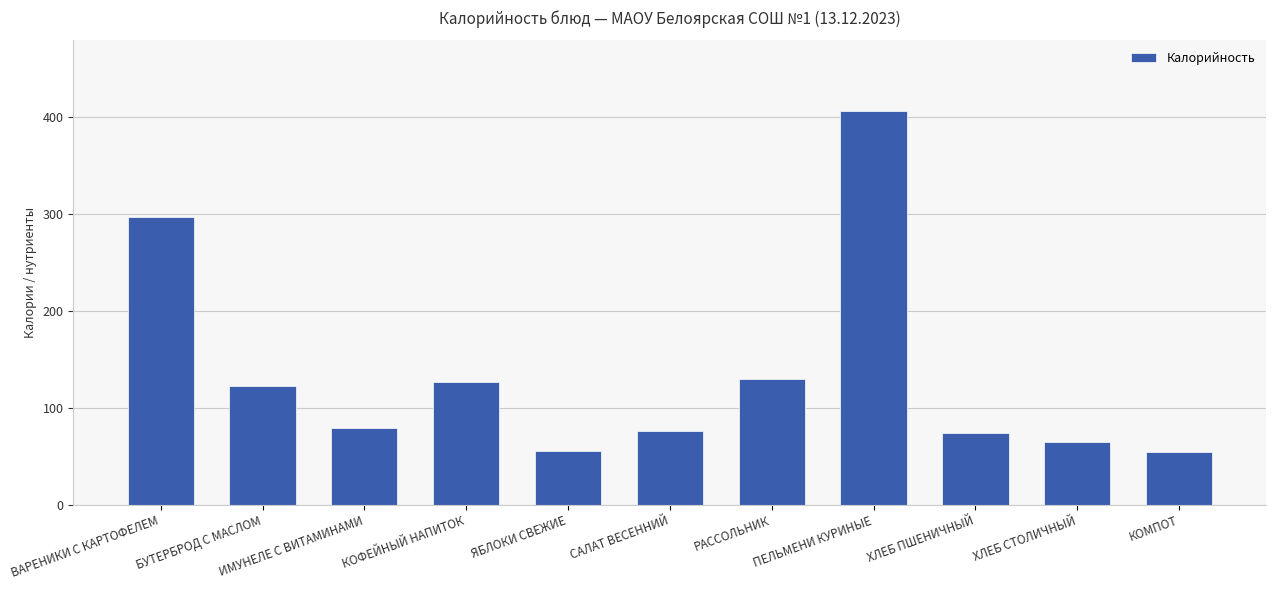

What value does the data have at ЯБЛОКИ СВЕЖИЕ?

56